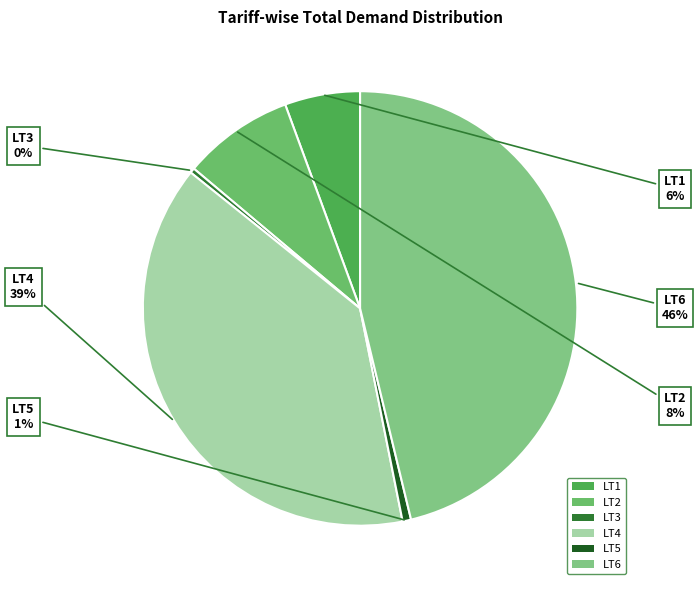

To the nearest percent, what is the difference between the LT6 and LT4 slice percentages?

7%